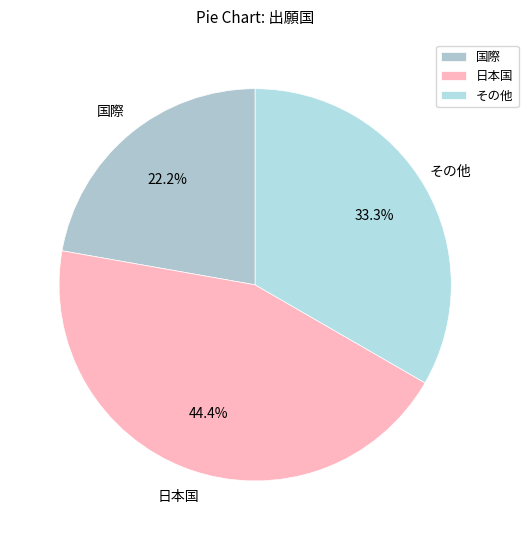

Is there any slice that represents more than half of the pie?

No